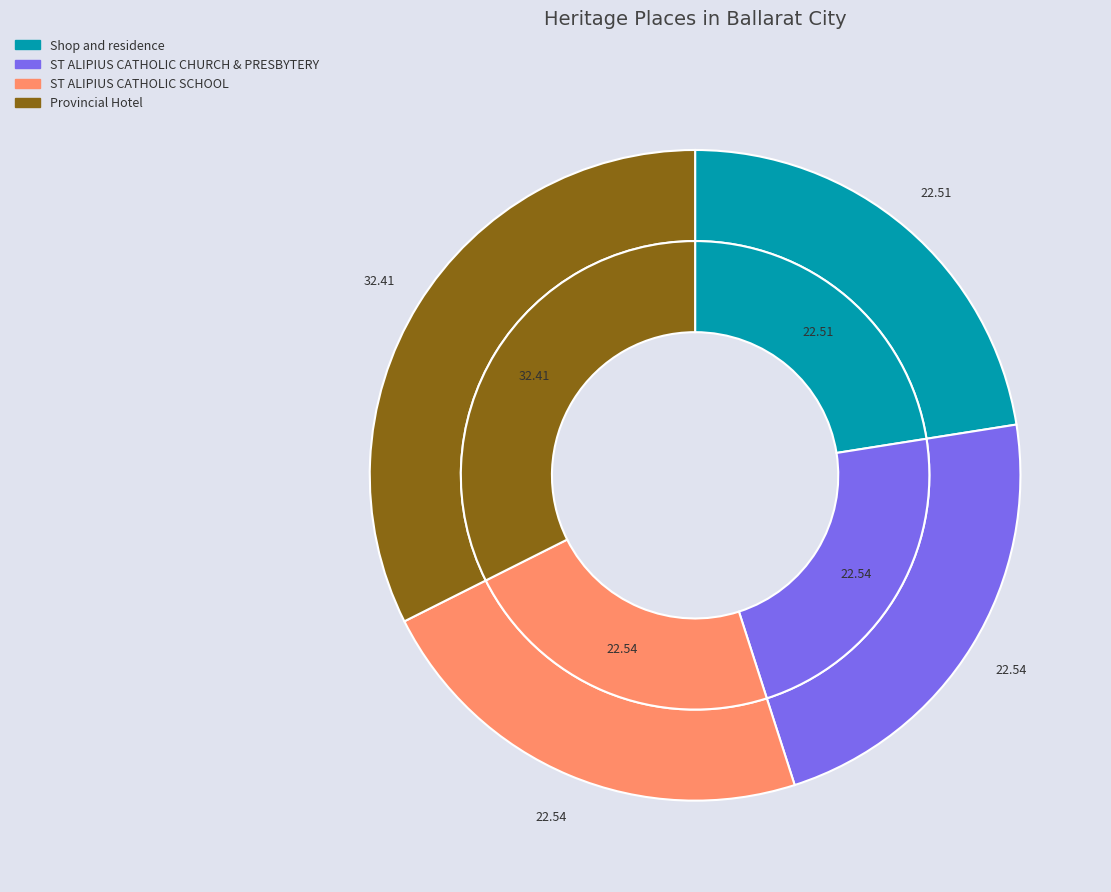

Is it true that ST ALIPIUS CATHOLIC SCHOOL is 28% of the pie?

False